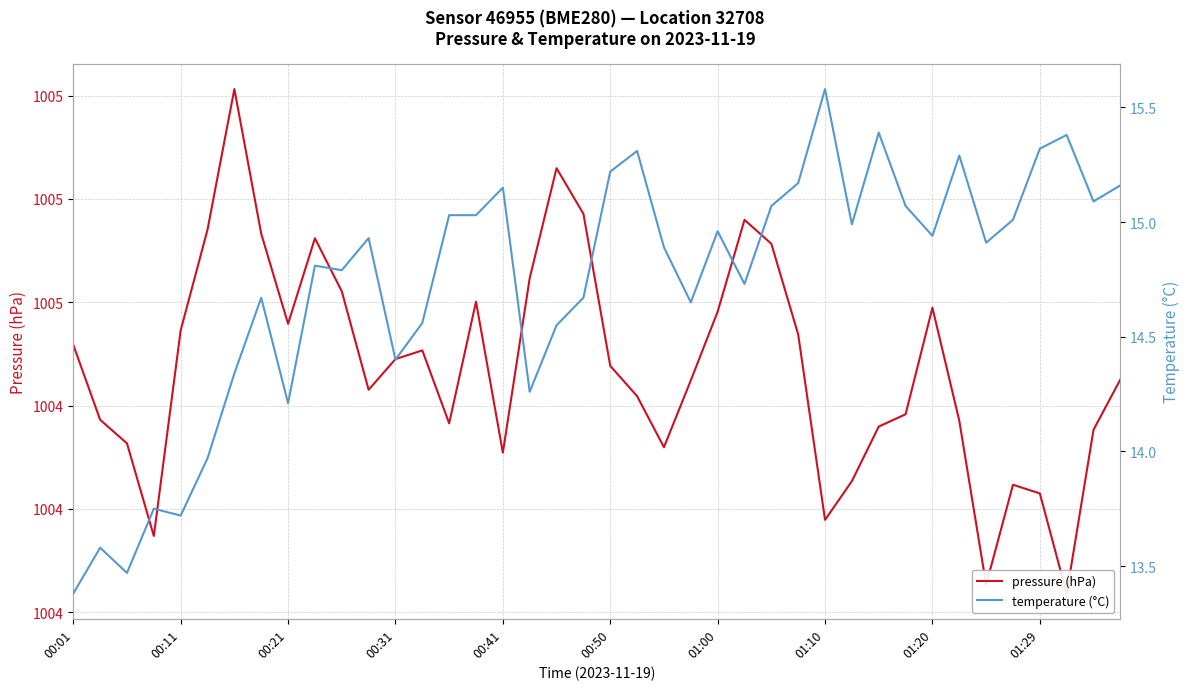

The pressure (hPa) series shows 366.8 at 00:31. True or false?

False